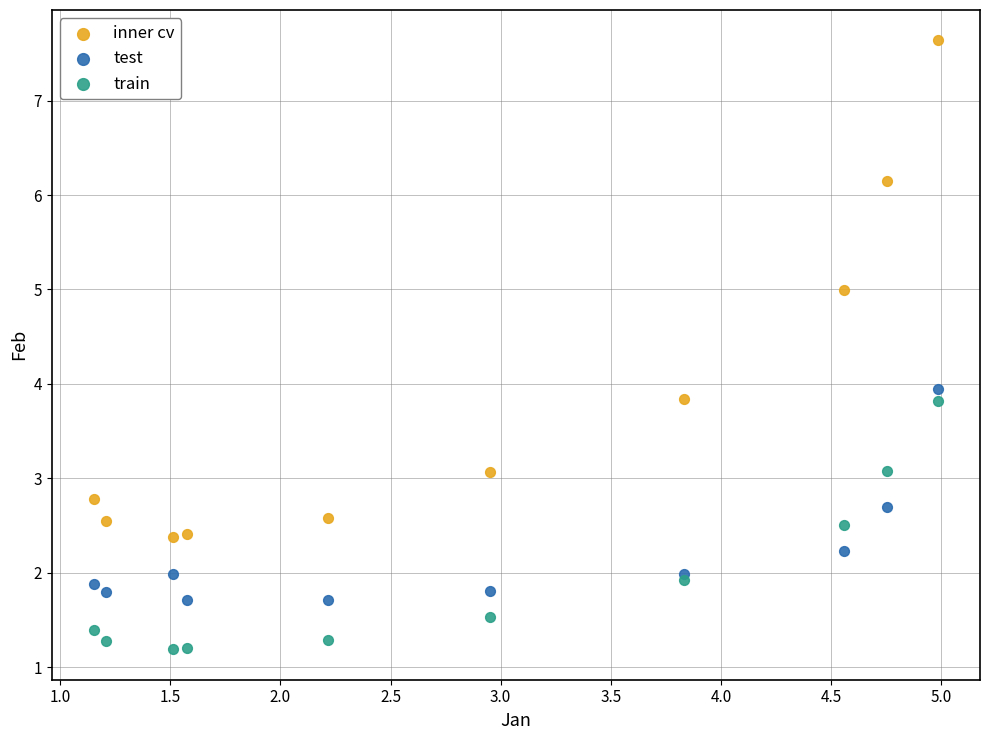

Which series reaches the minimum Y coordinate?

train